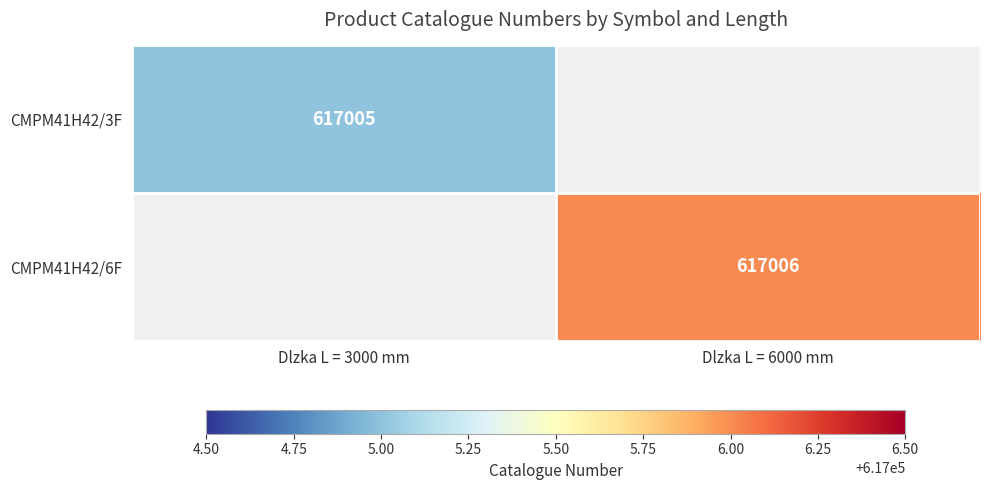

The CMPM41H42/6F series shows 617006 at Dlzka L = 6000 mm. True or false?

True